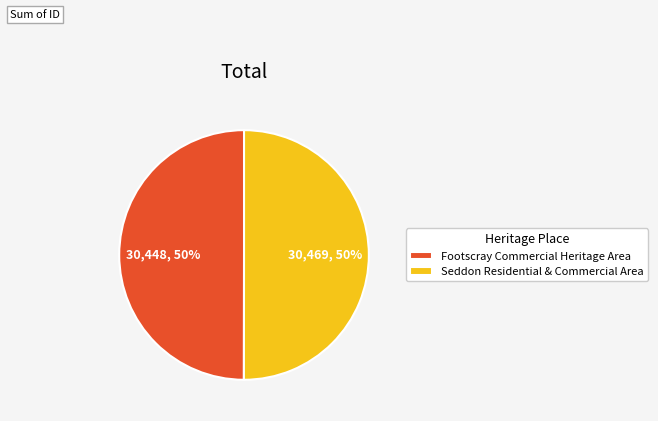

True or false: Seddon Residential & Commercial Area accounts for 50% of the total.

True